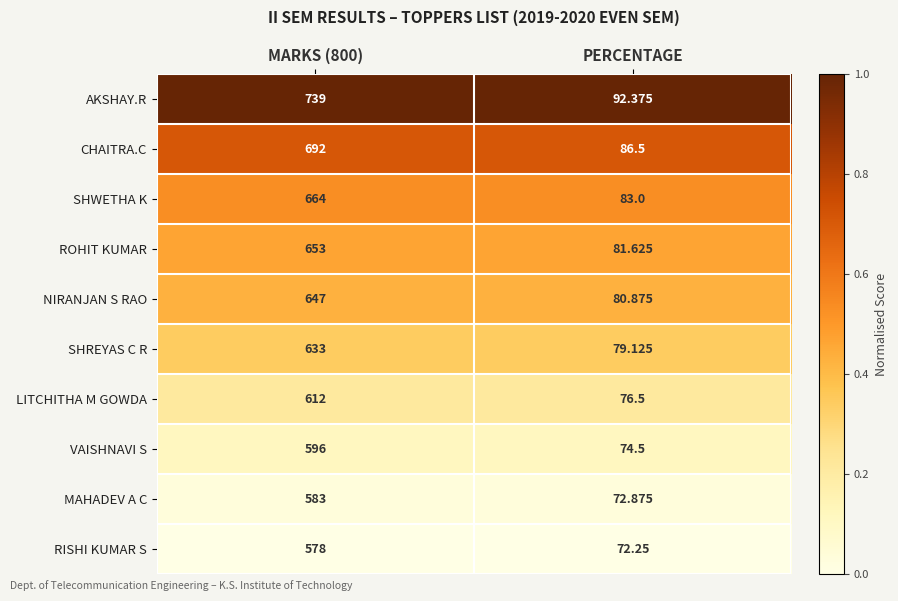

What is the total value across all series at MARKS (800)?

6397.0